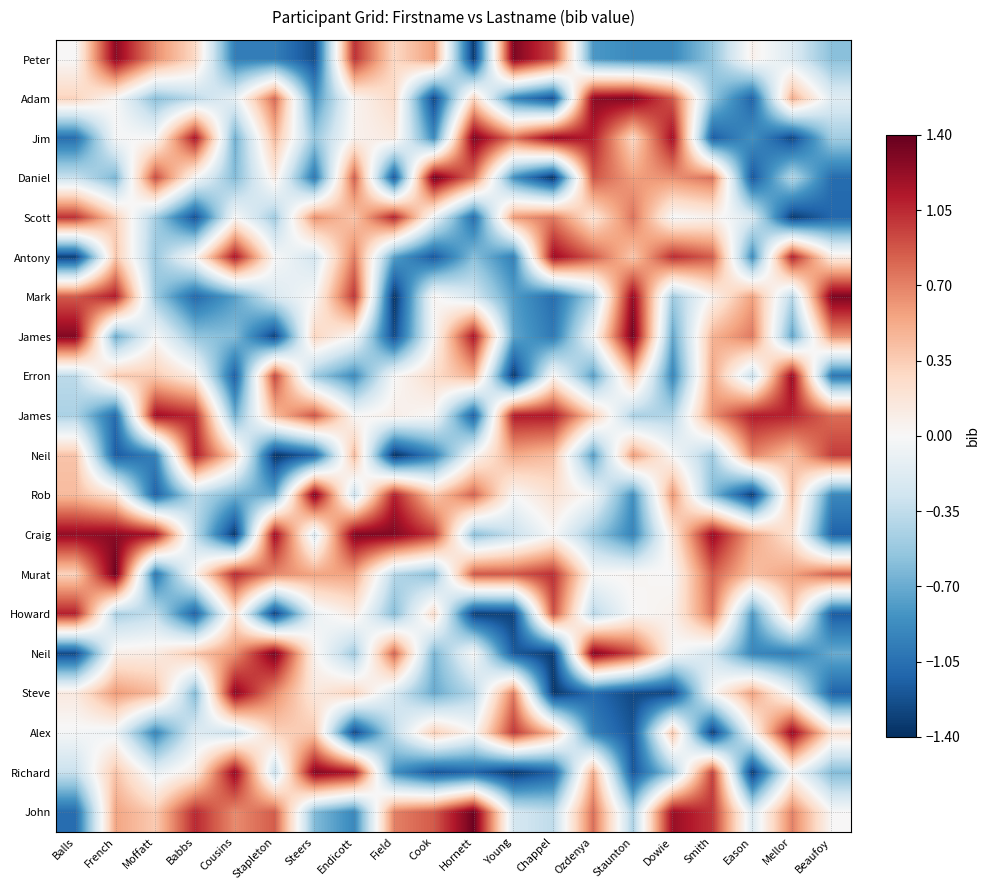

Which category has the highest value across all series?

Hornett